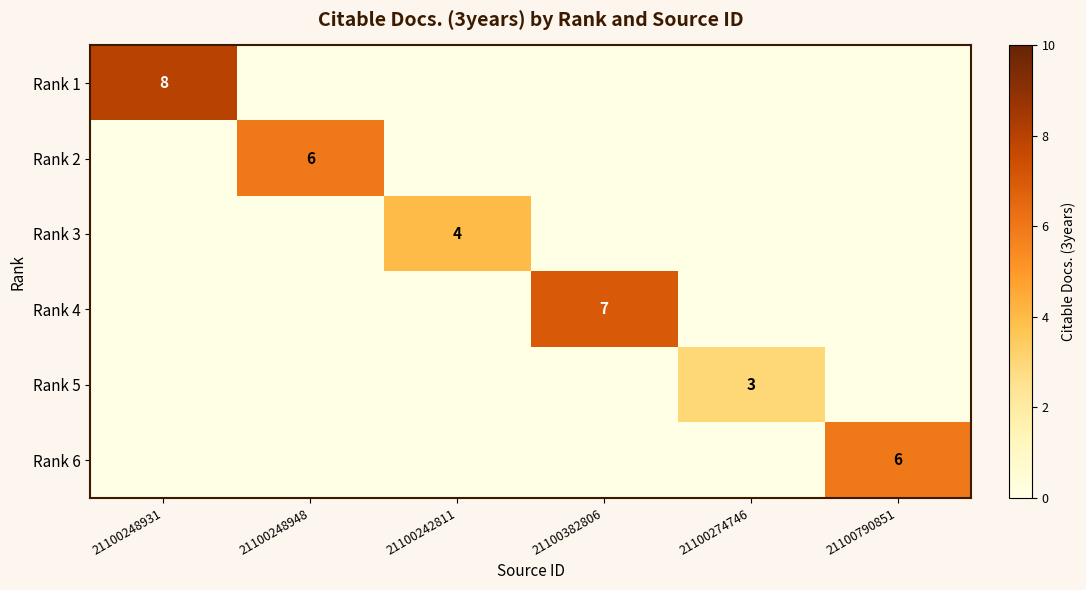

Which category has the lowest value in the Rank 1 series?

21100248948